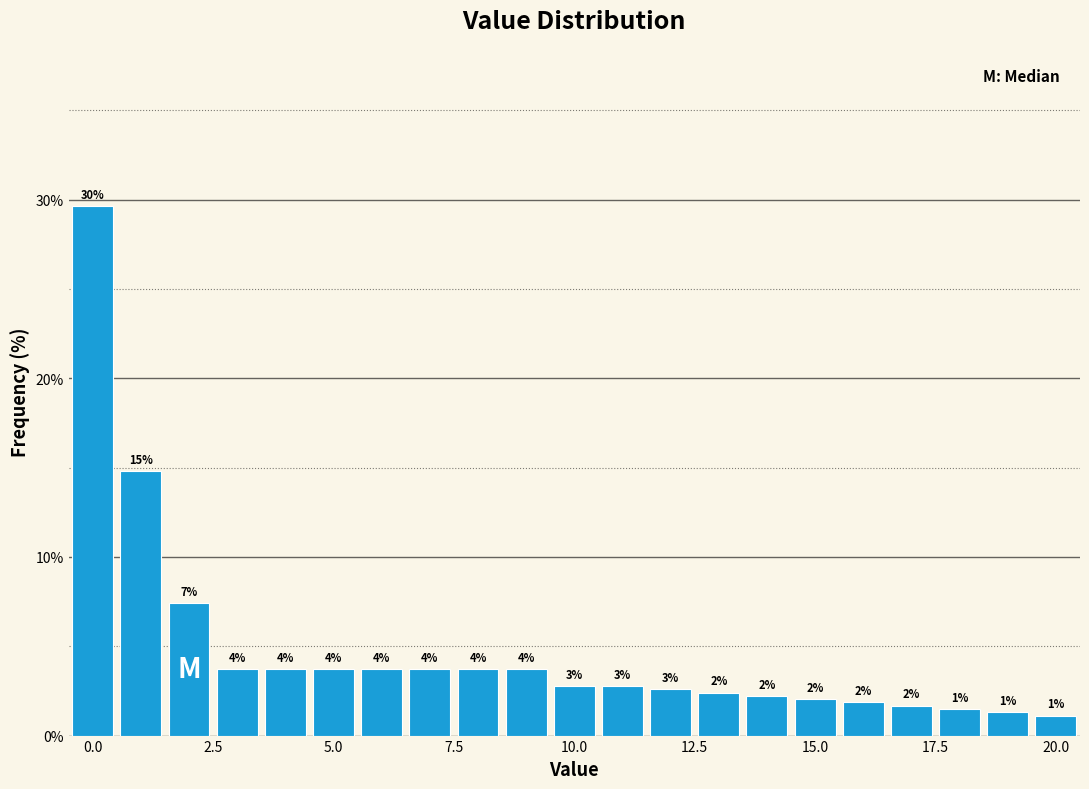

Read against the x-axis, roughly where is the centre of the tallest bar?

0.0